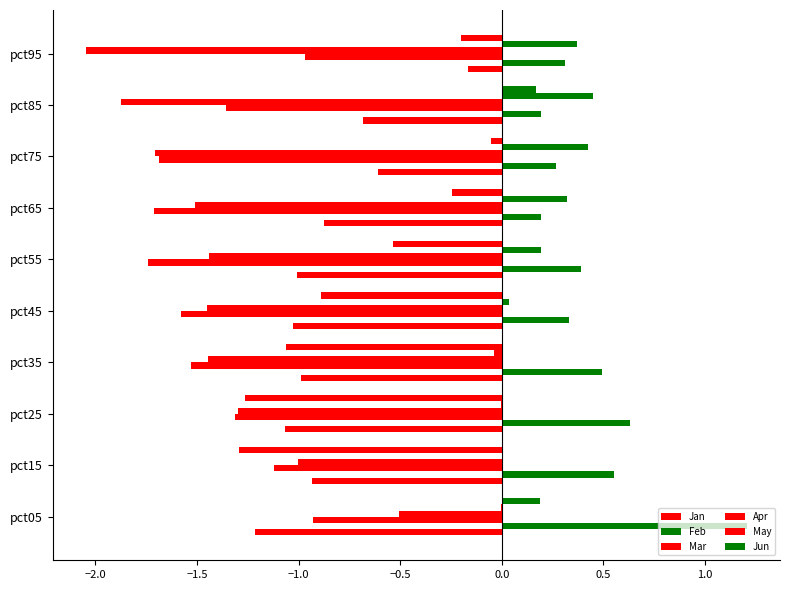

How many categories are shown in the chart?

10